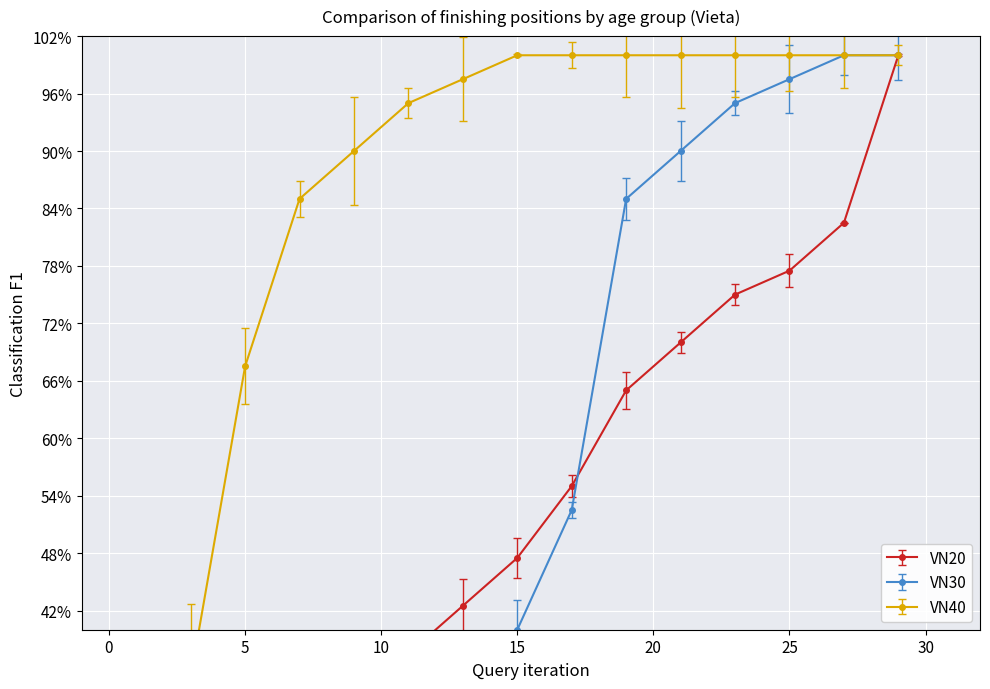

Reading right to left, what are all the values shown in this chart?

VN20: 100.0	82.5	77.5	75.0	70.0	65.0	55.0	47.5	42.5	37.5	15.0	10.0	7.5	5.0	2.5
VN30: 100.0	100.0	97.5	95.0	90.0	85.0	52.5	40.0	32.5	30.0	27.5	25.0	20.0	17.5	12.5
VN40: 100.0	100.0	100.0	100.0	100.0	100.0	100.0	100.0	97.5	95.0	90.0	85.0	67.5	35.0	22.5